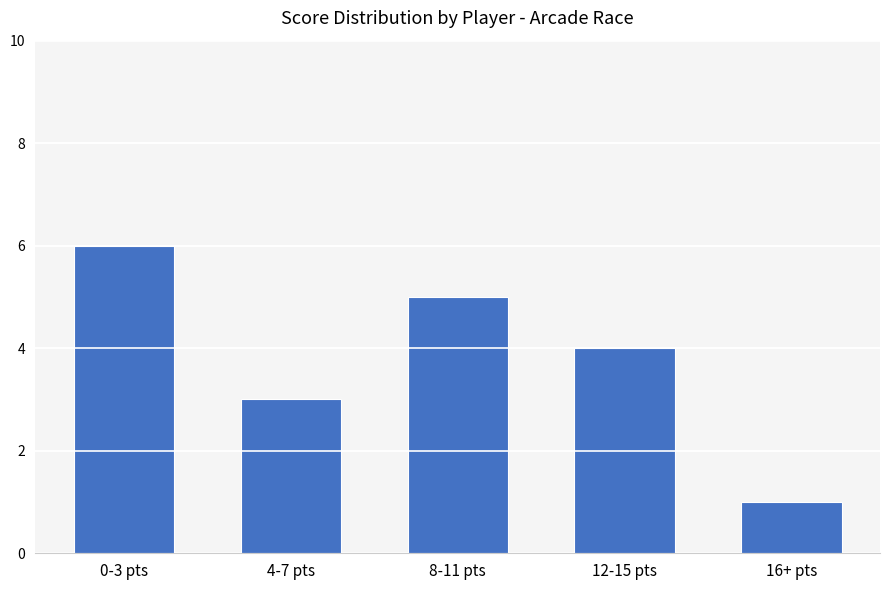

How many bars are there in total?

5